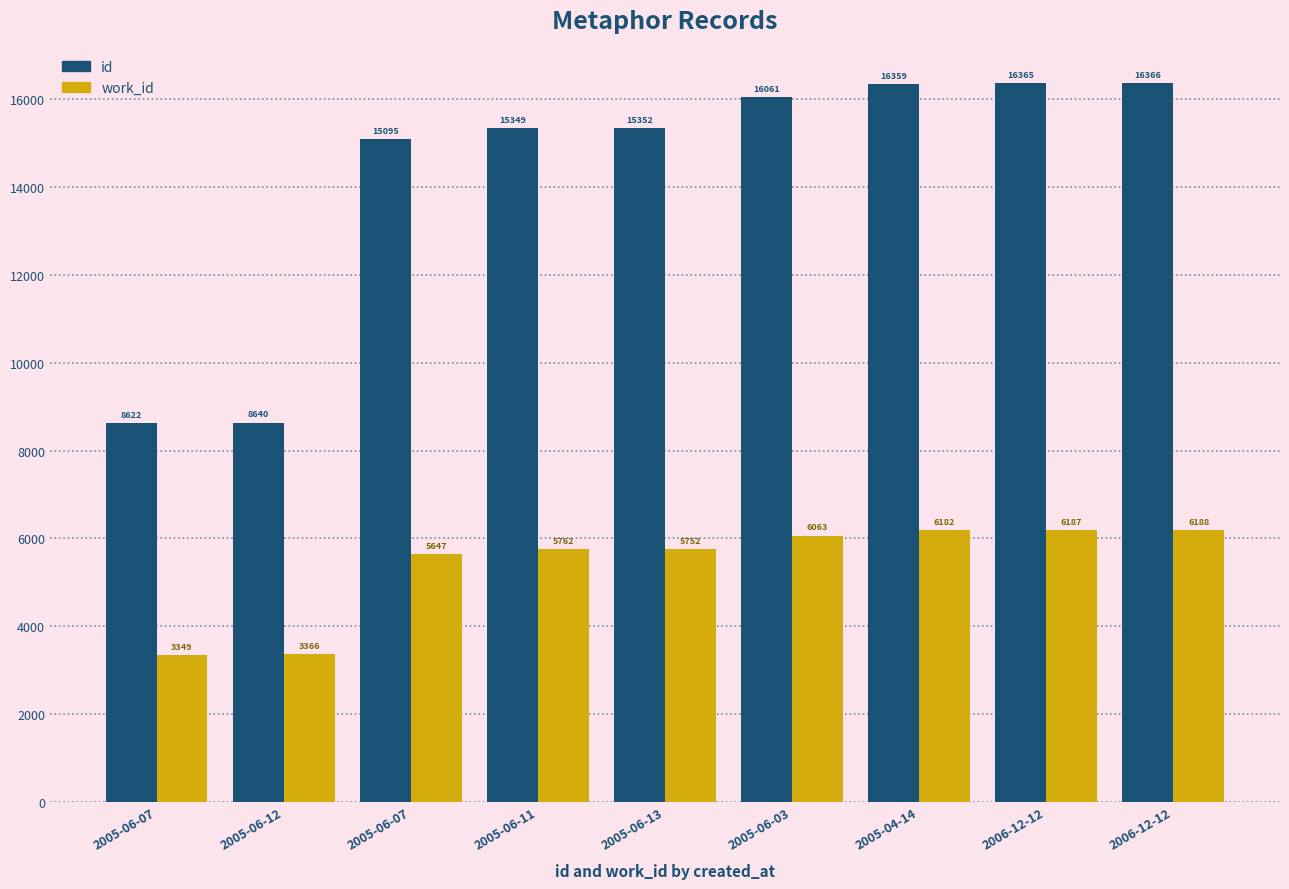

True or false: work_id has a value of 6187 at 2006-12-12.

True